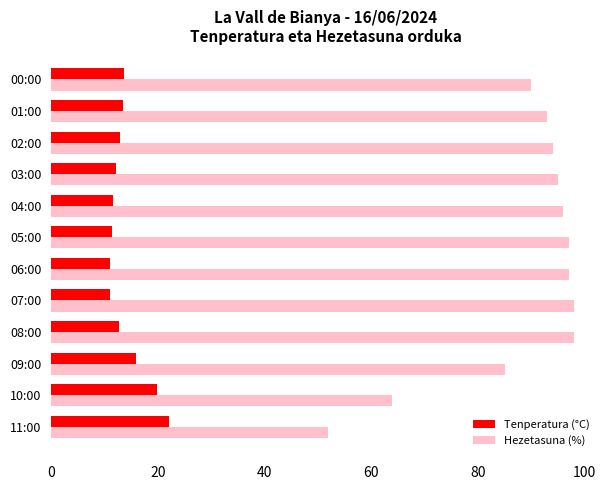

What is the difference between the maximum and minimum values in the Tenperatura (°C) series?

11.1